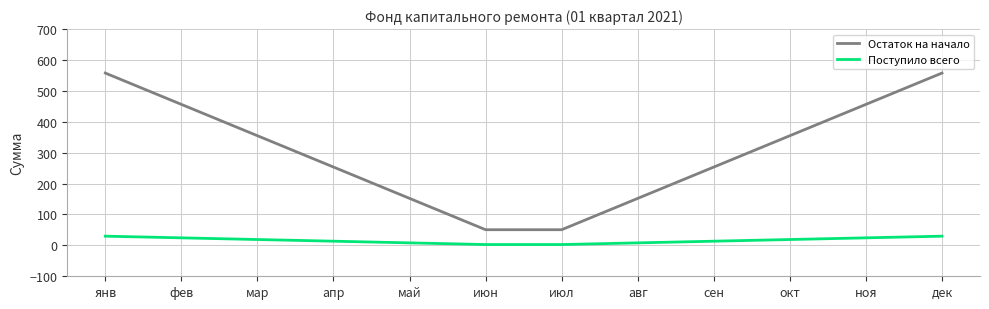

Which series changed the most between фев and дек?

Остаток на начало